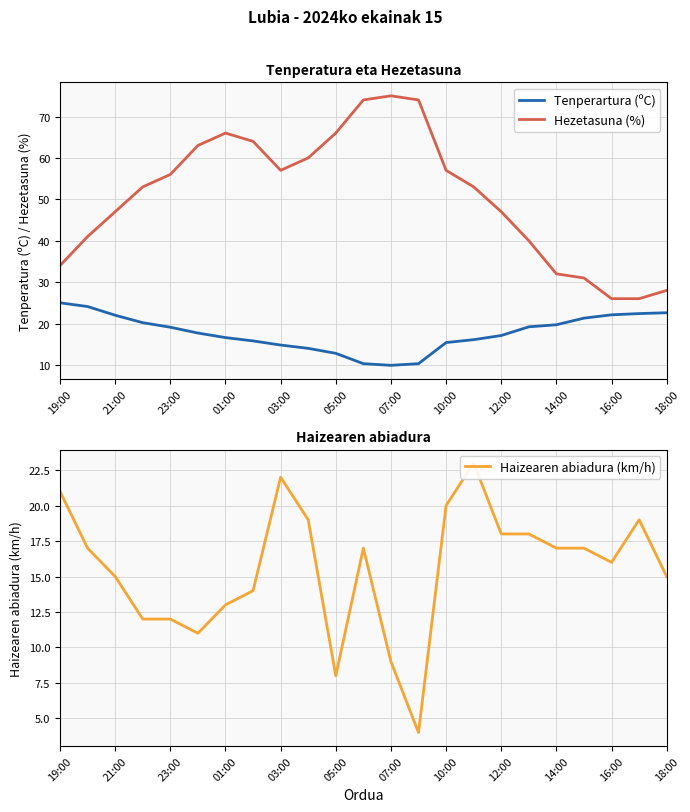

Which series has the largest range (max minus min)?

Hezetasuna (%)